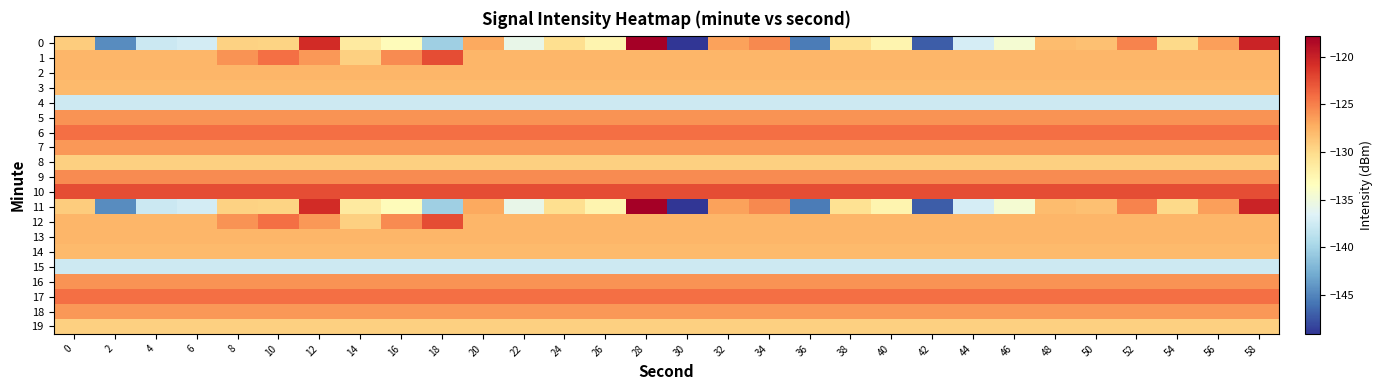

At which category is the sum across all series the highest?

28